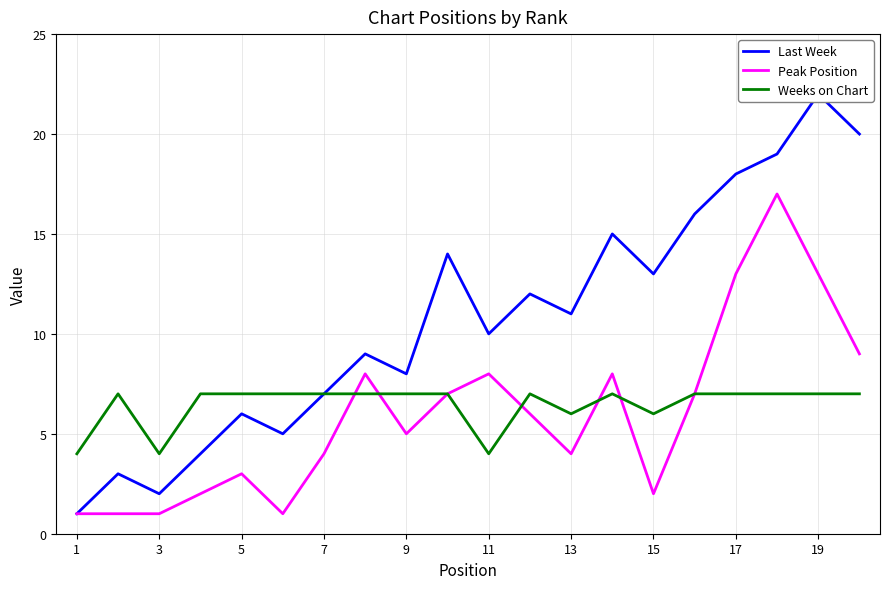

The value of Weeks on Chart at 1 is 4. True or false?

True